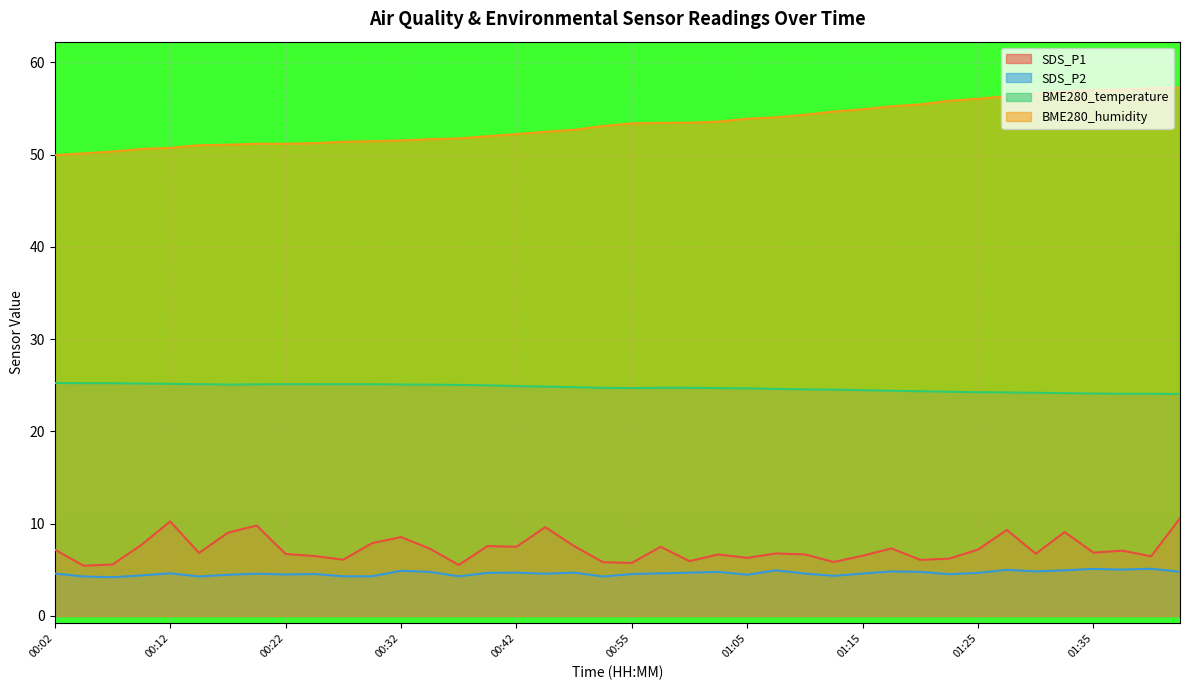

What is the average value of the BME280_humidity series?

53.4